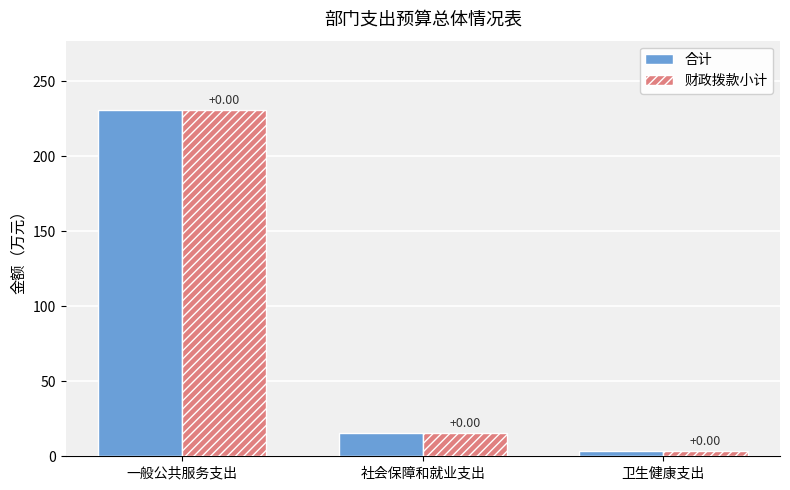

Is it true that 财政拨款小计 equals 15.5 at 社会保障和就业支出?

True